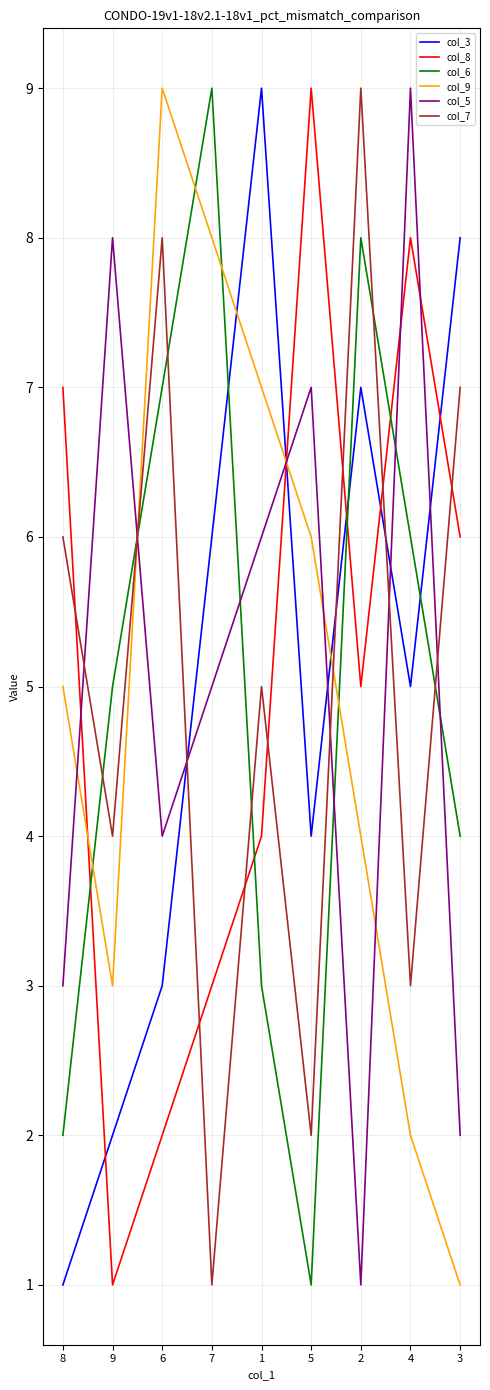

Count the col_8 values in the range 3 to 7.

5